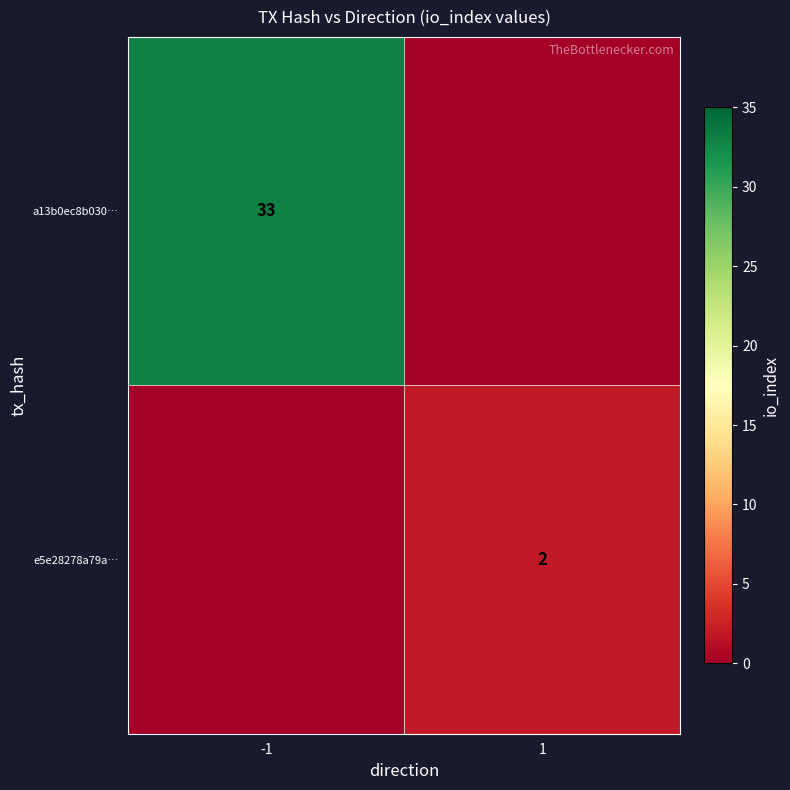

Is it true that e5e28278a79a… equals 2 at 1?

True